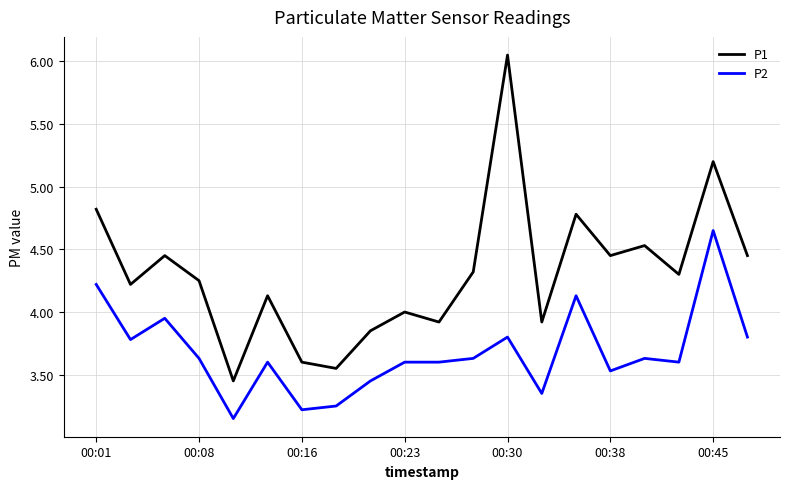

How many lines are shown in the chart?

2